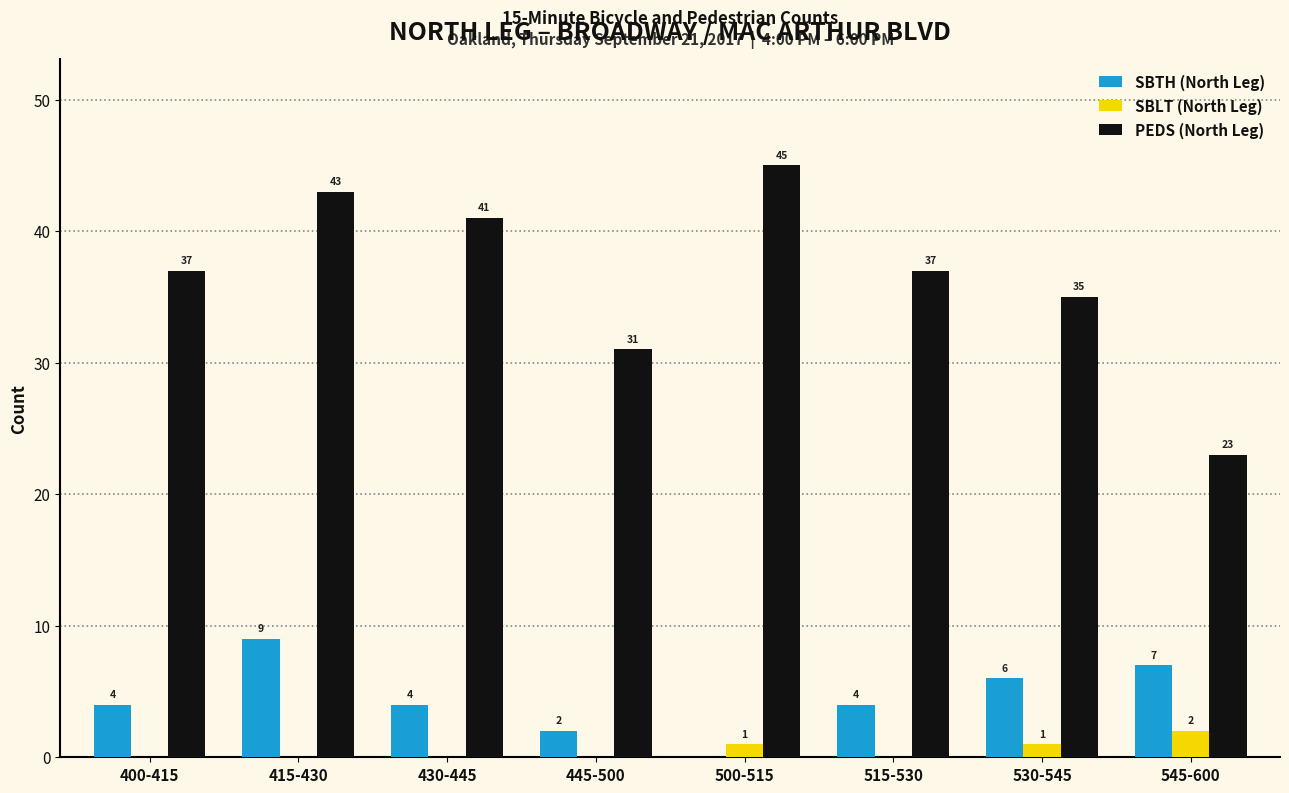

At which label is PEDS (North Leg) closest to 34?

530-545